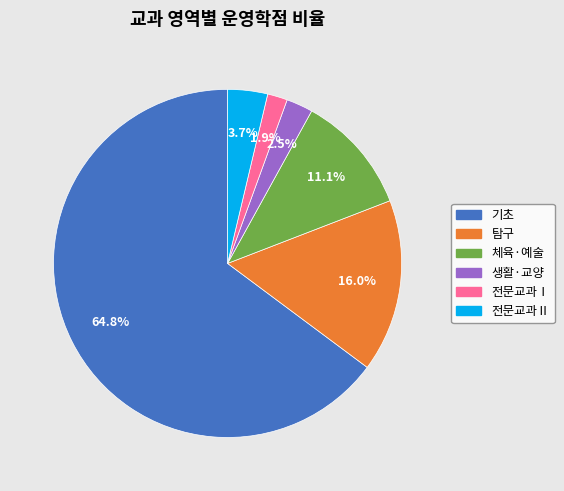

Does 체육·예술 represent more than half of the total?

No